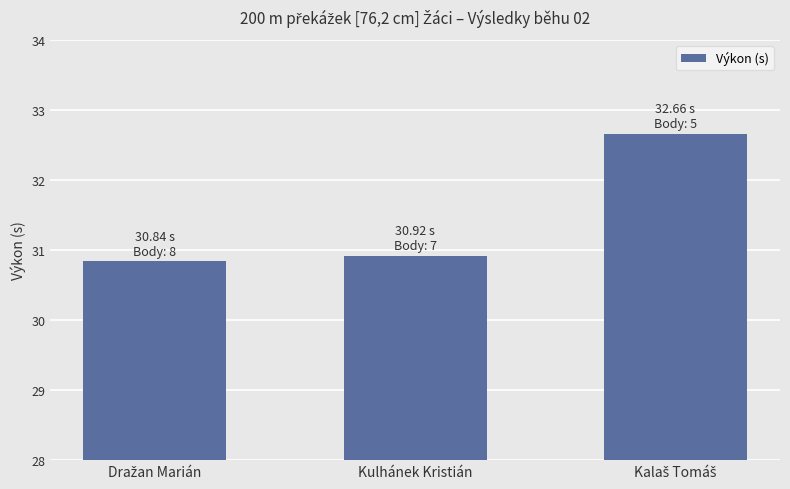

Reading left to right, what are all the values shown in this chart?

30.8	30.9	32.7